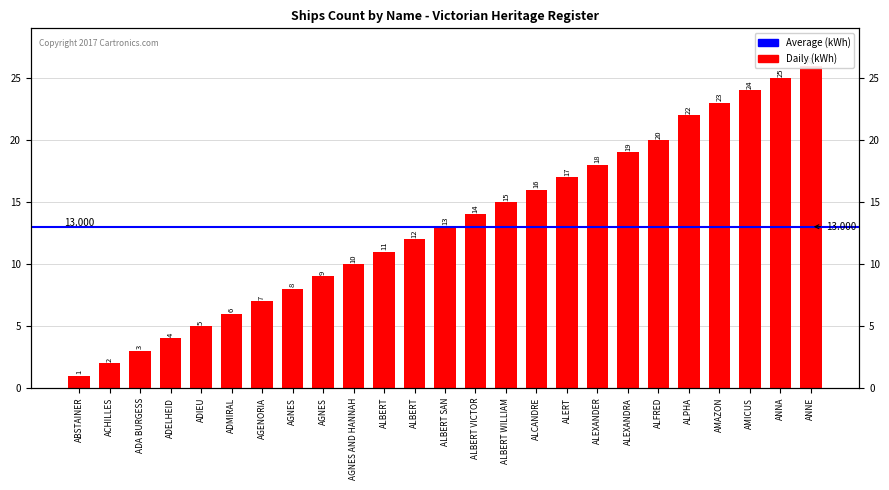

What is the difference between the values at AGNES and ADMIRAL?

2